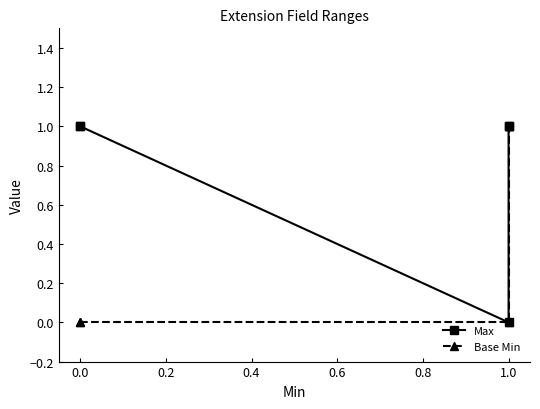

How many data points in Max are less than 1?

1